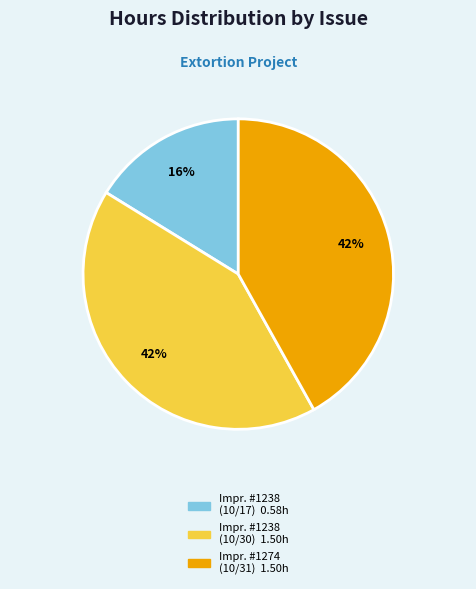

To the nearest percent, what is the average slice percentage?

33%